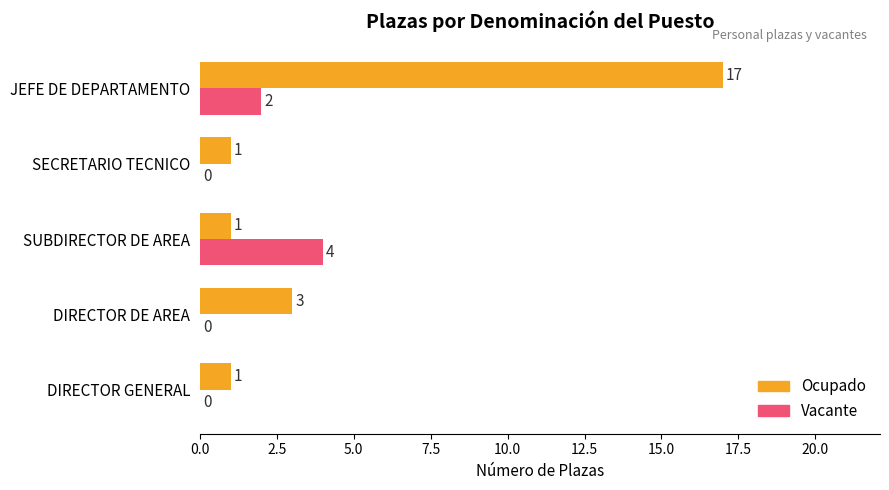

What is the average value of the Vacante series?

1